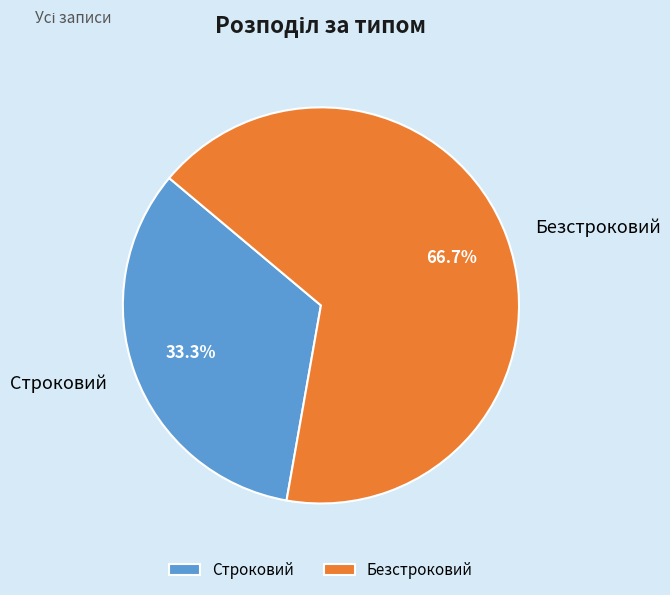

What portion of the pie excludes Строковий?

66.7%